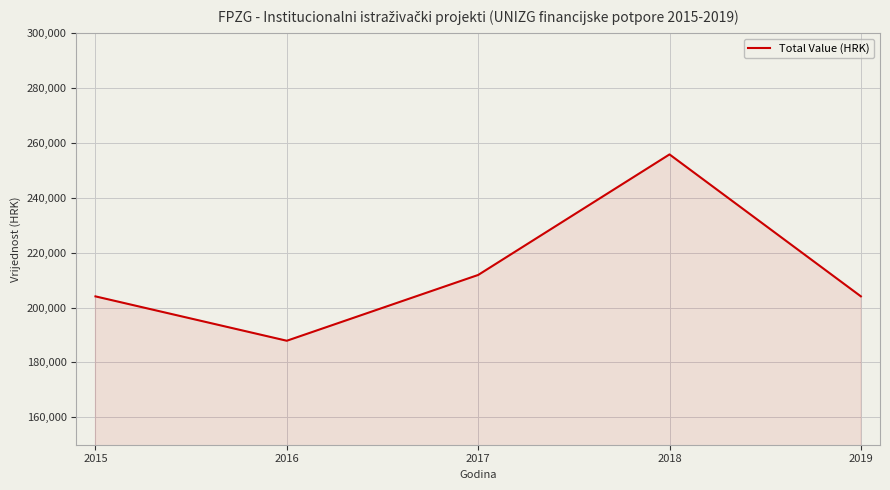

Which label corresponds to the smallest value in the chart?

2016